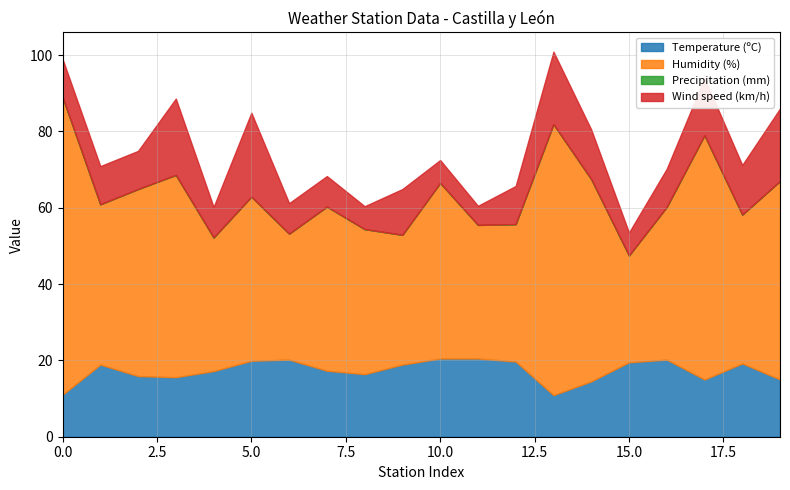

True or false: Humidity (%) and Temperature (ºC) intersect in this chart.

False